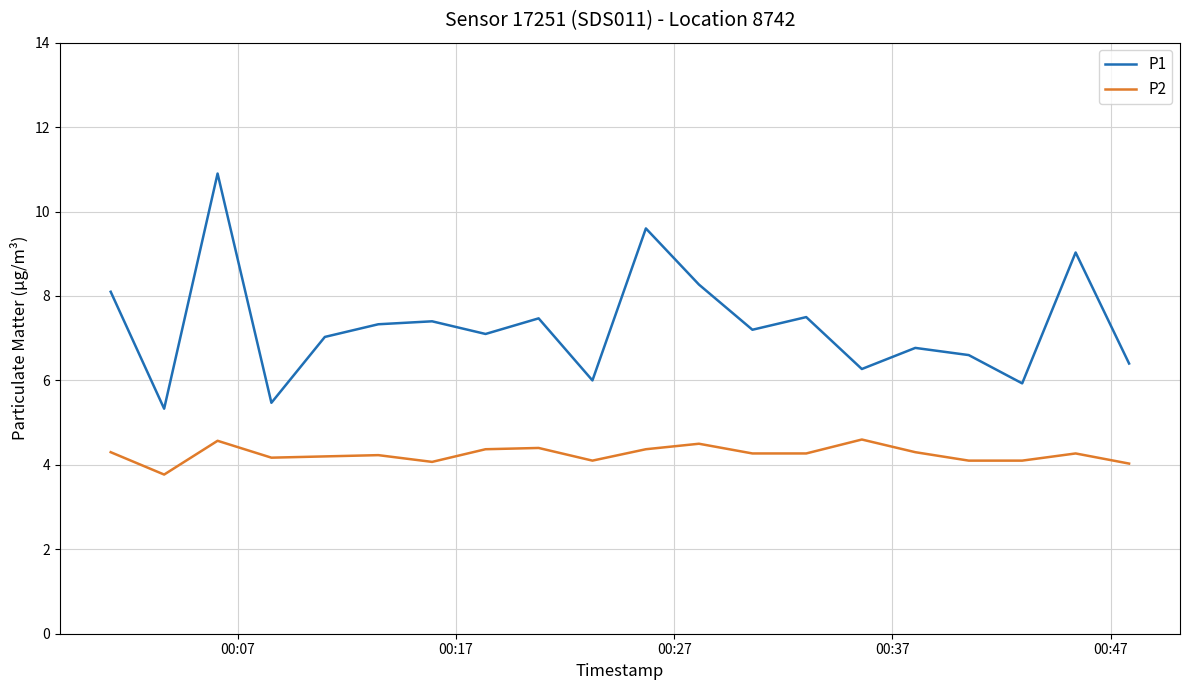

Which series has the largest total across all categories?

P1